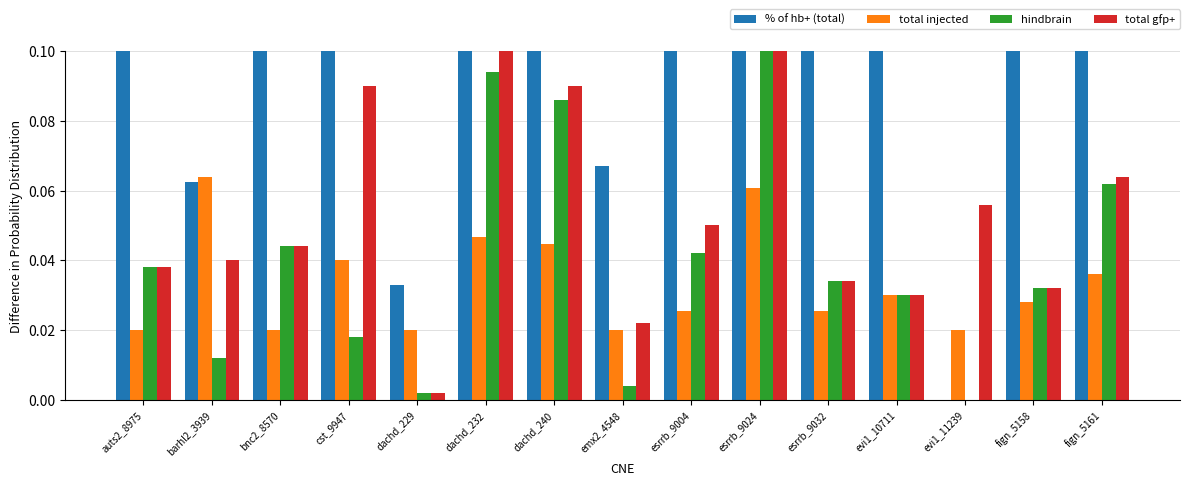

List the labels in order of hindbrain value, largest first.

esrrb_9024, dachd_232, dachd_240, fign_5161, bnc2_8570, esrrb_9004, auts2_8975, esrrb_9032, fign_5158, evi1_10711, cst_9947, barhl2_3939, emx2_4548, dachd_229, evi1_11239